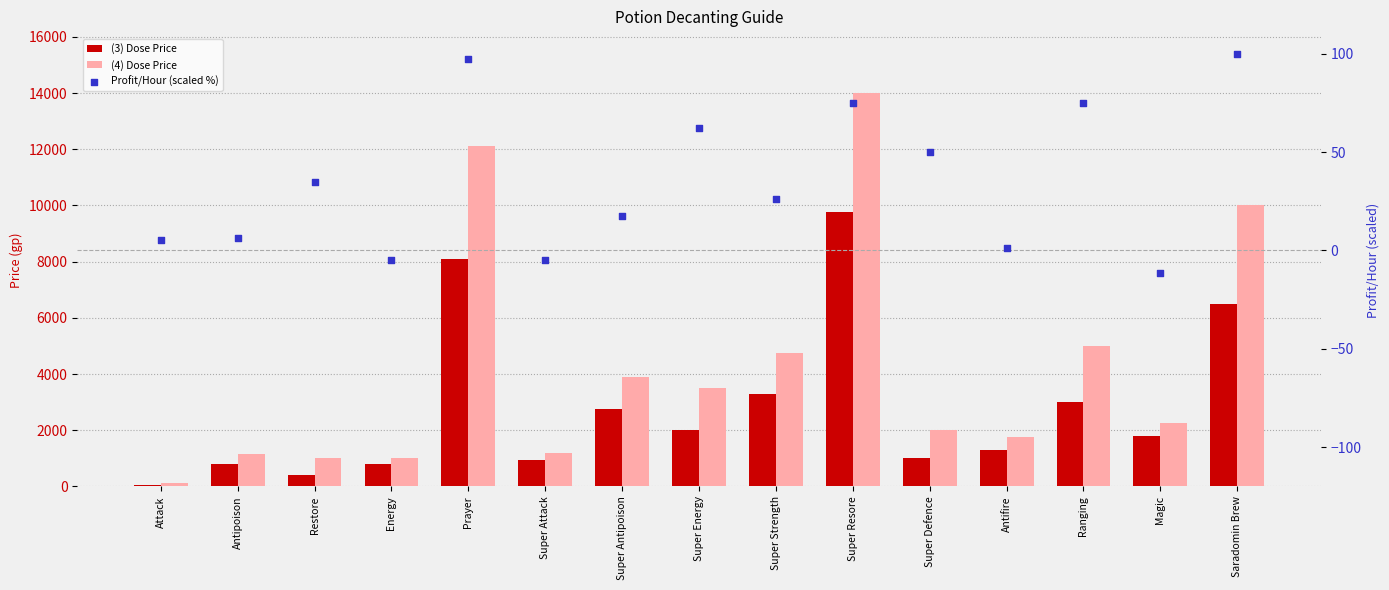

Is the value of Profit/Hour (scaled %) at Super Attack greater than the value of (3) Dose Price at Magic?

No